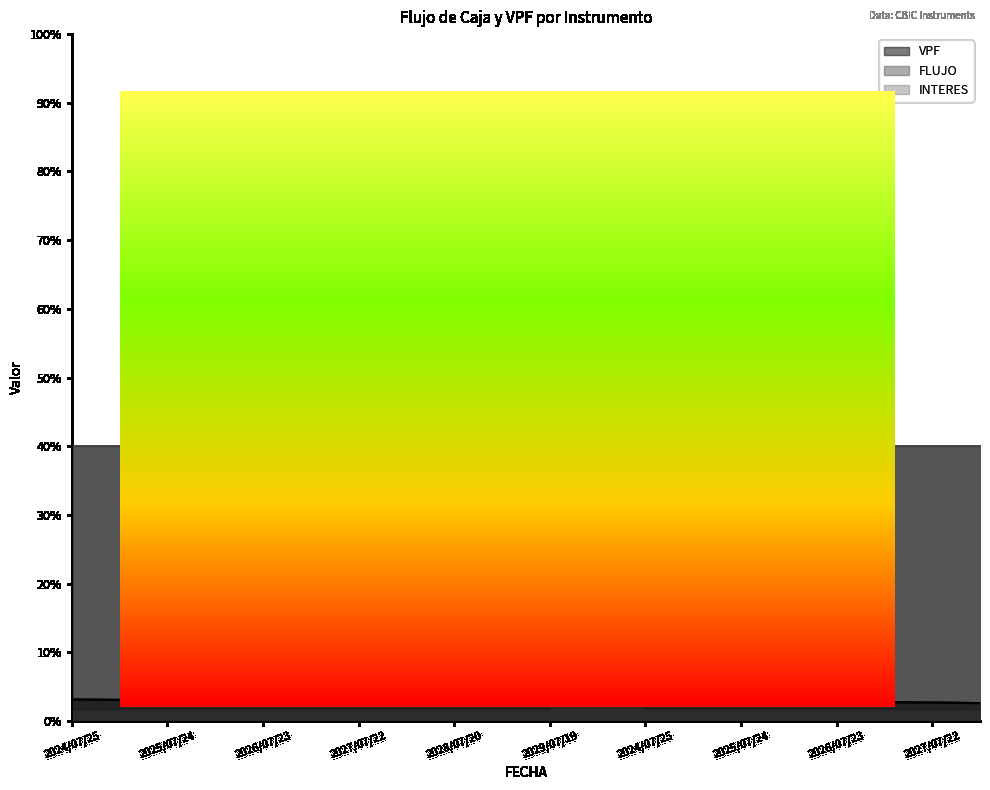

What is the difference between the highest and lowest values at 11?

50.0